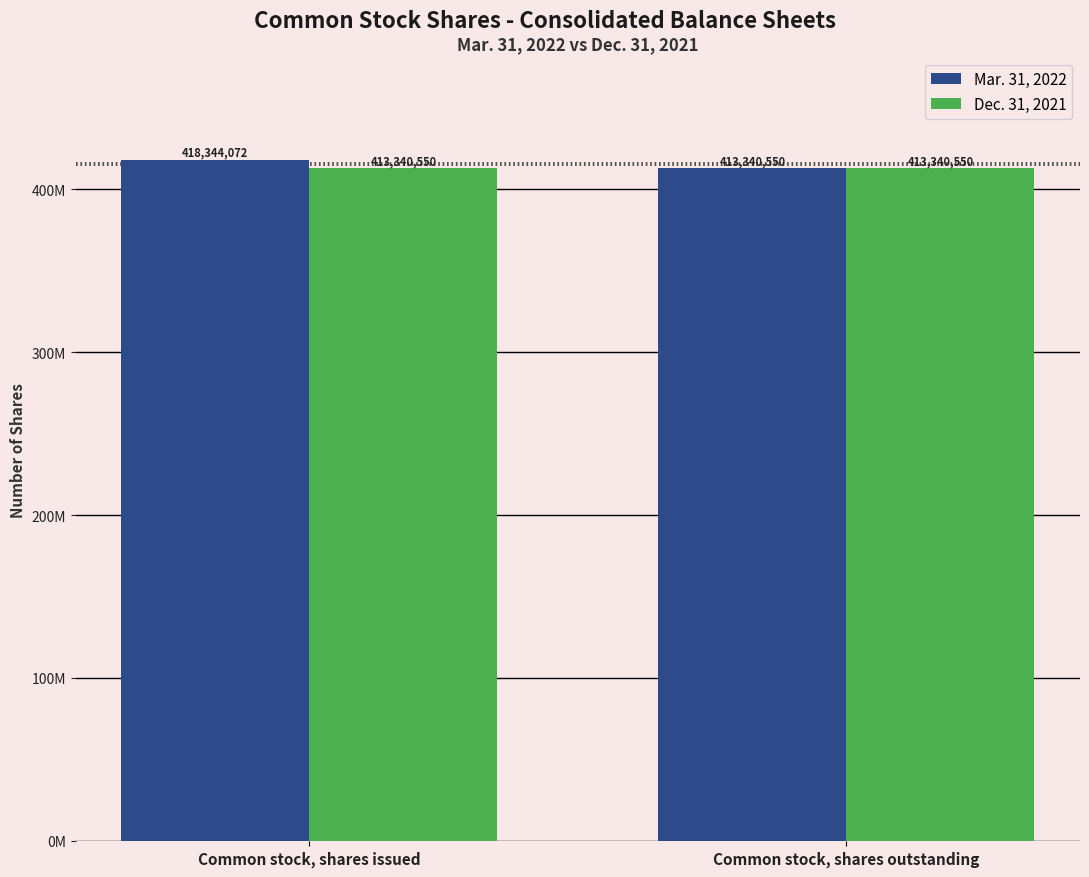

At which category is the sum across all series the highest?

Common stock, shares issued